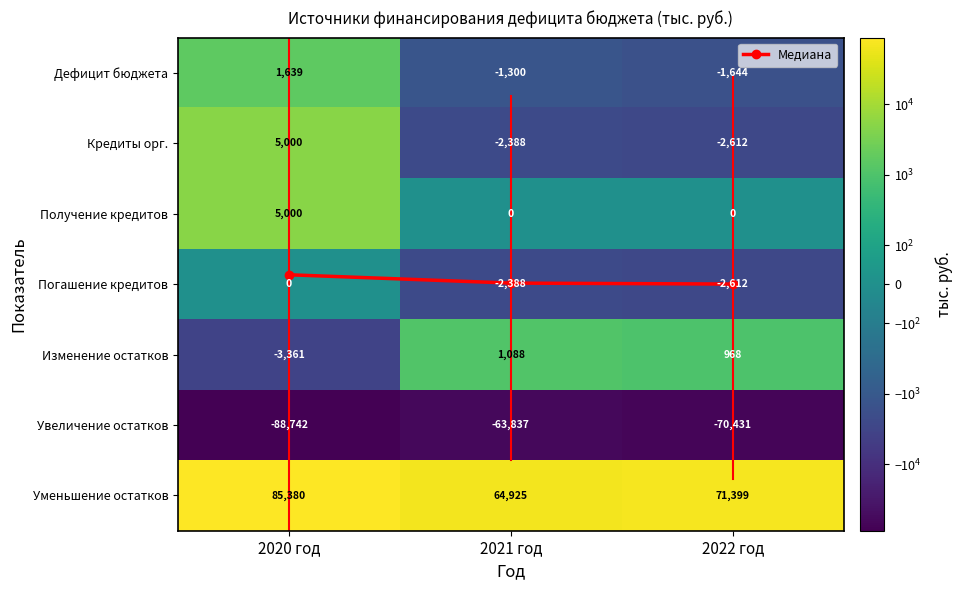

Which series changed the most between 2020 год and 2021 год?

Увеличение остатков